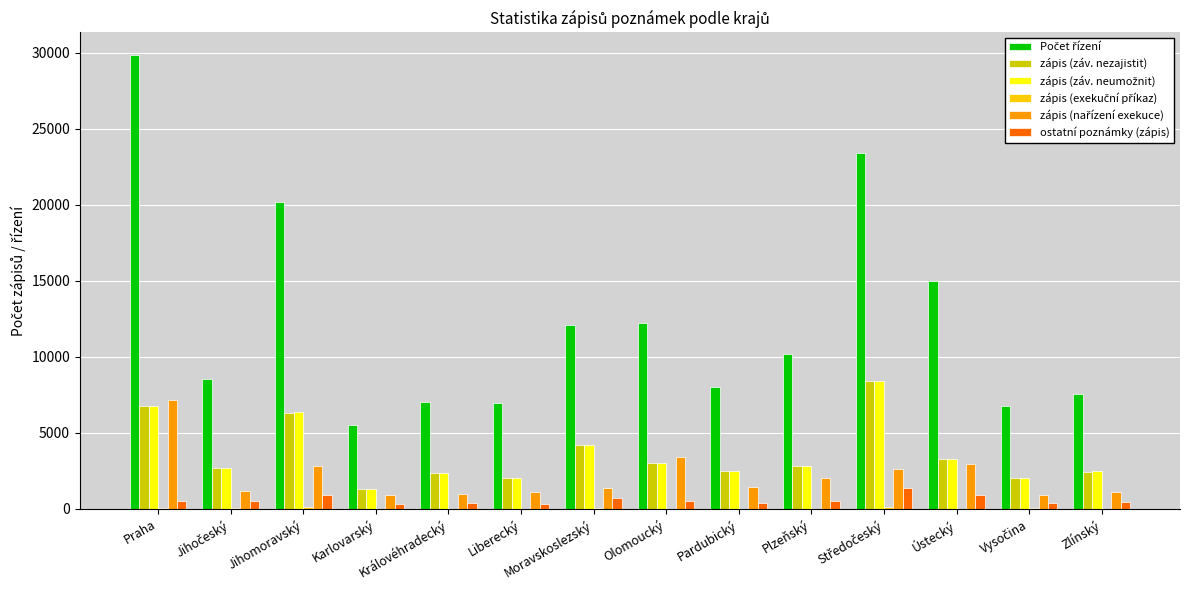

At which category is the sum across all series the highest?

Praha